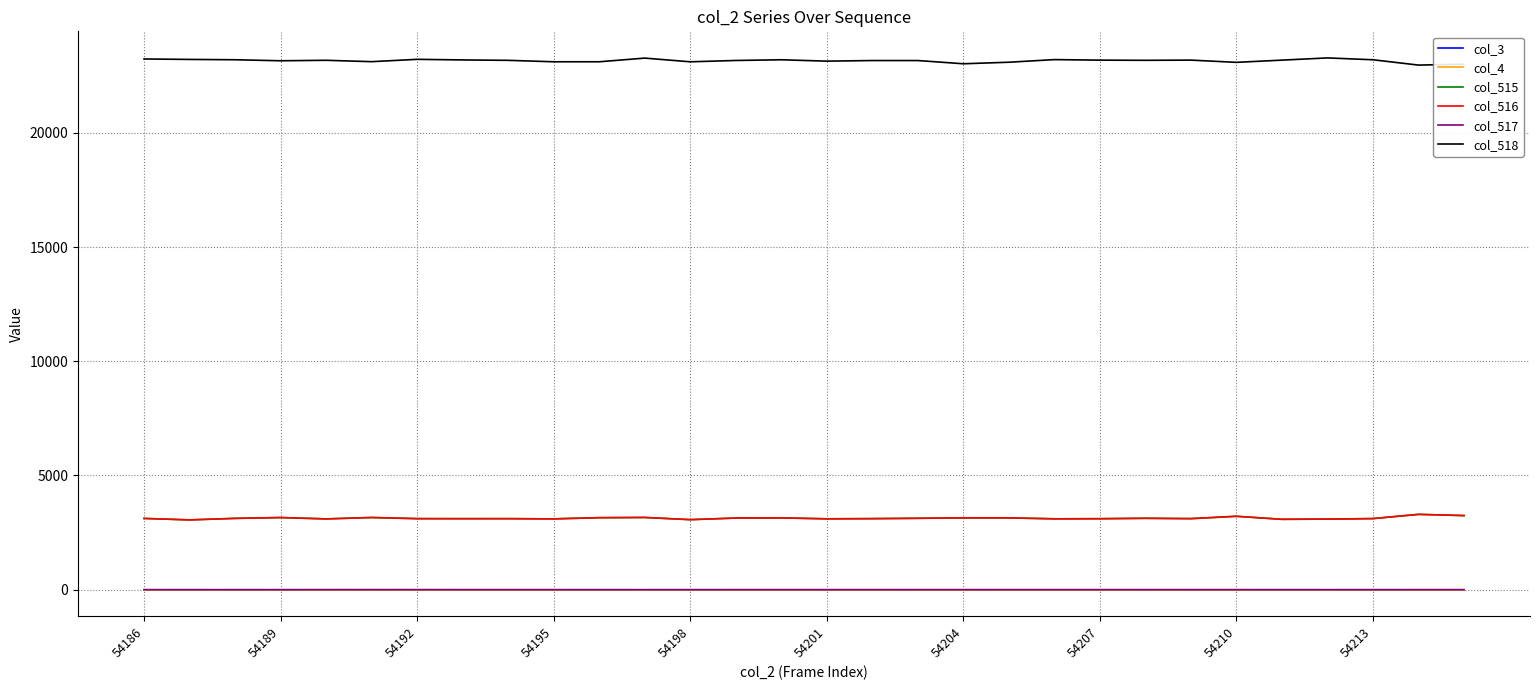

Which series has the largest range (max minus min)?

col_518